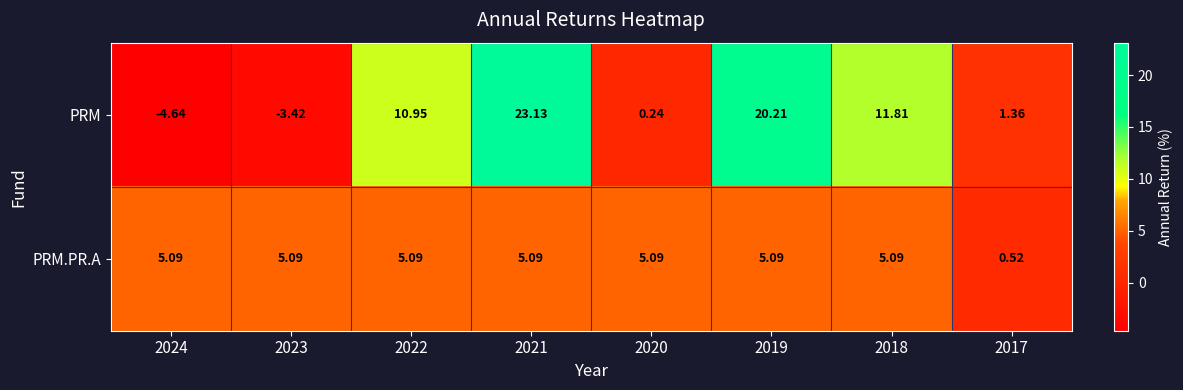

Which series has the largest total across all categories?

PRM